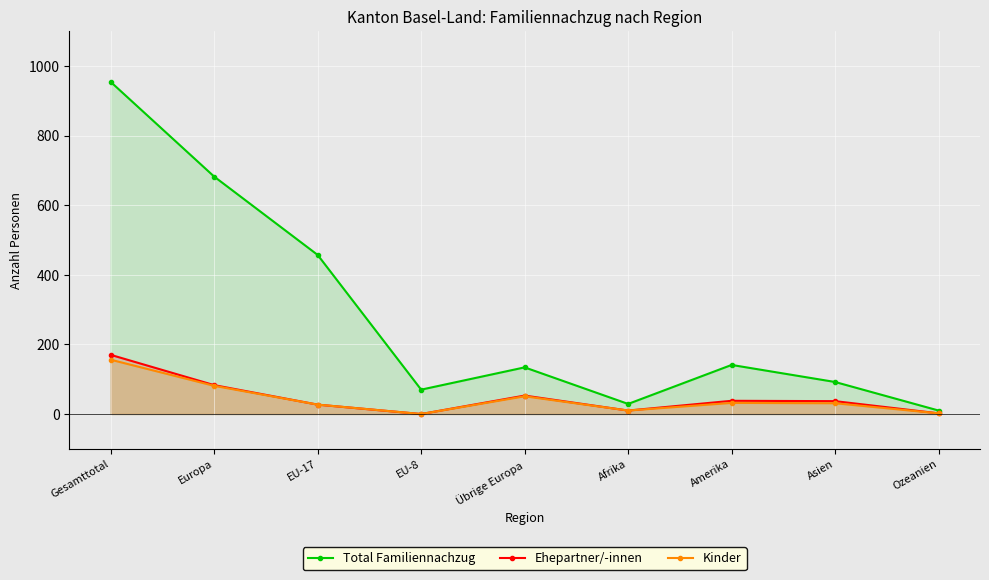

Between Übrige Europa and Asien, which series saw the biggest shift?

Total Familiennachzug